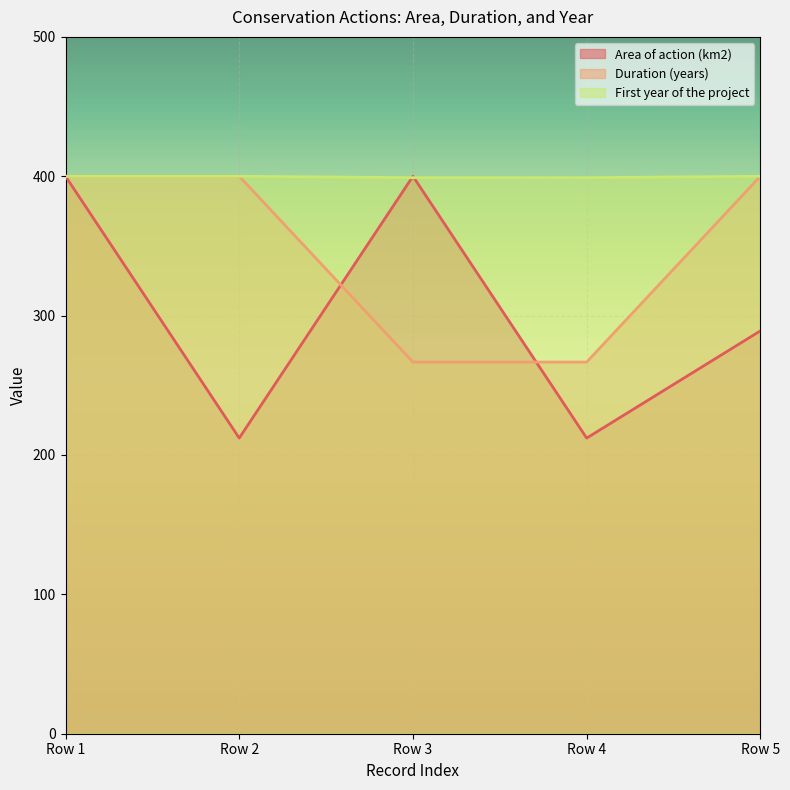

Rank the series by their maximum value, from lowest to highest.

Area of action (km2), Duration (years), First year of the project